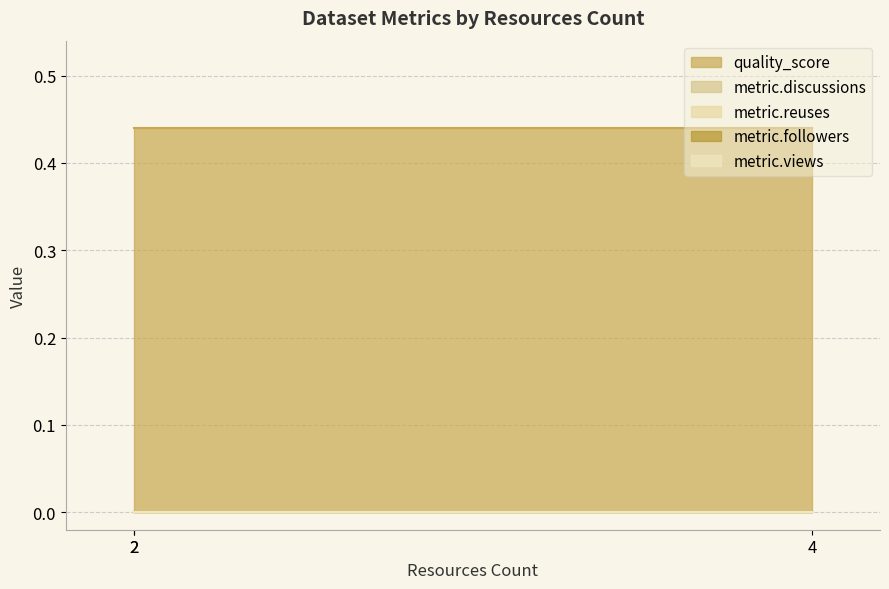

What is the maximum value shown in the chart?

0.4